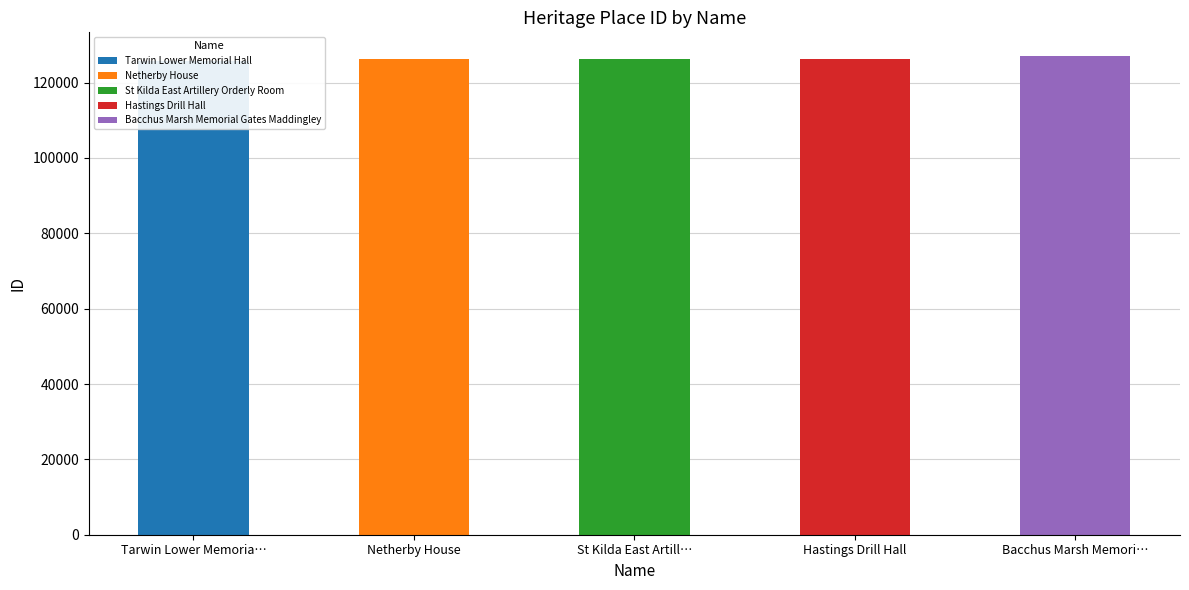

The value at Hastings Drill Hall is 65017. True or false?

False